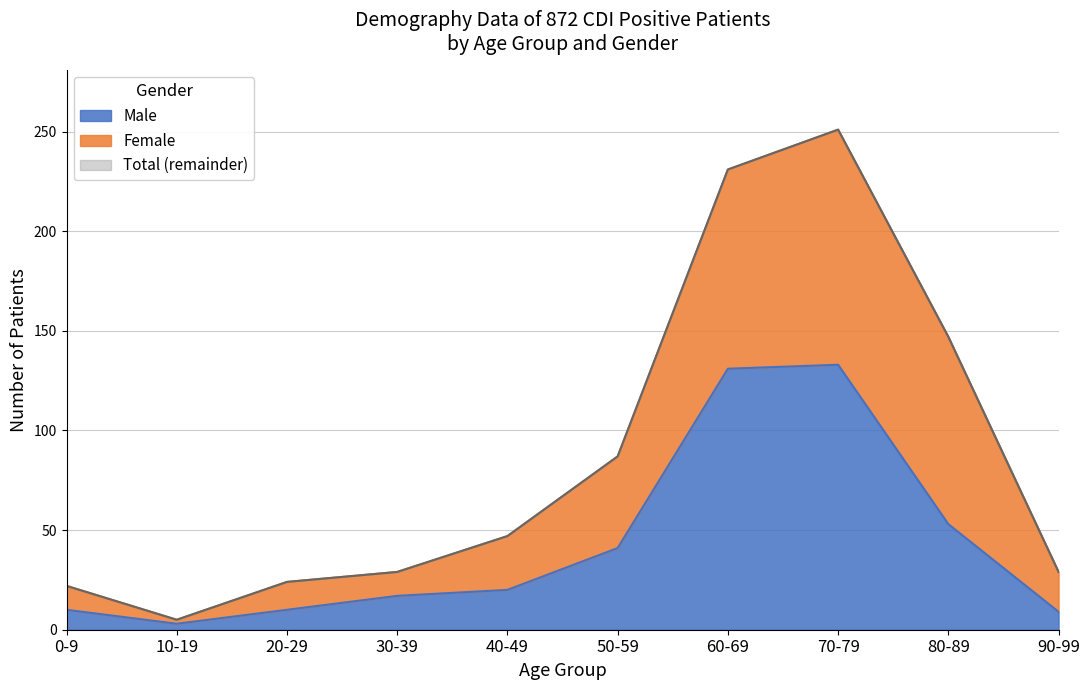

What position from the left is 0-9?

1